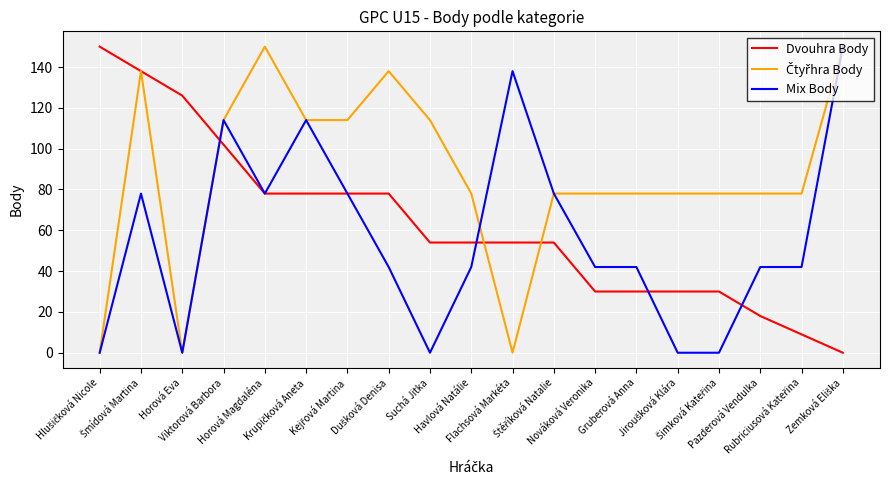

Count the number of categories in the chart.

19